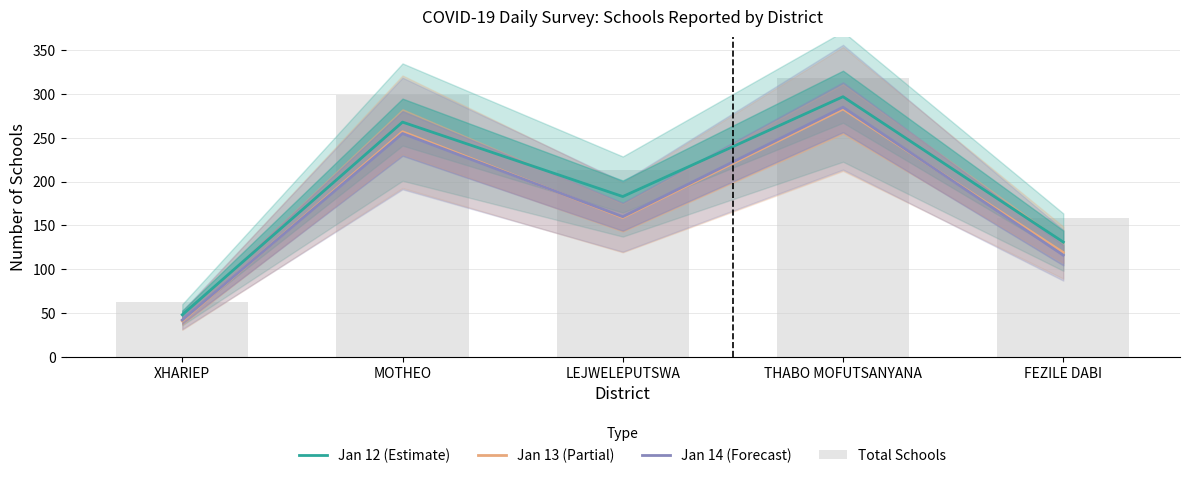

Which series has the widest spread of values?

Total Schools